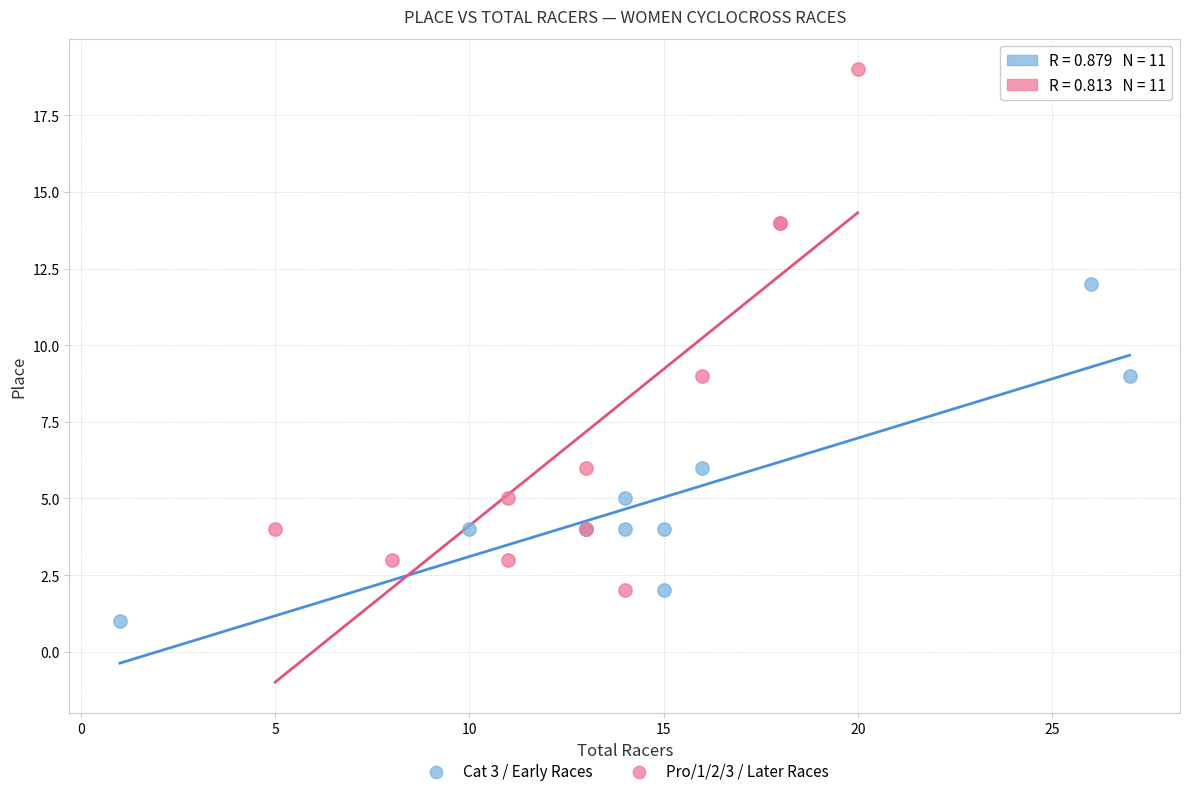

Which series contains the highest Y value?

Pro/1/2/3 / Later Races